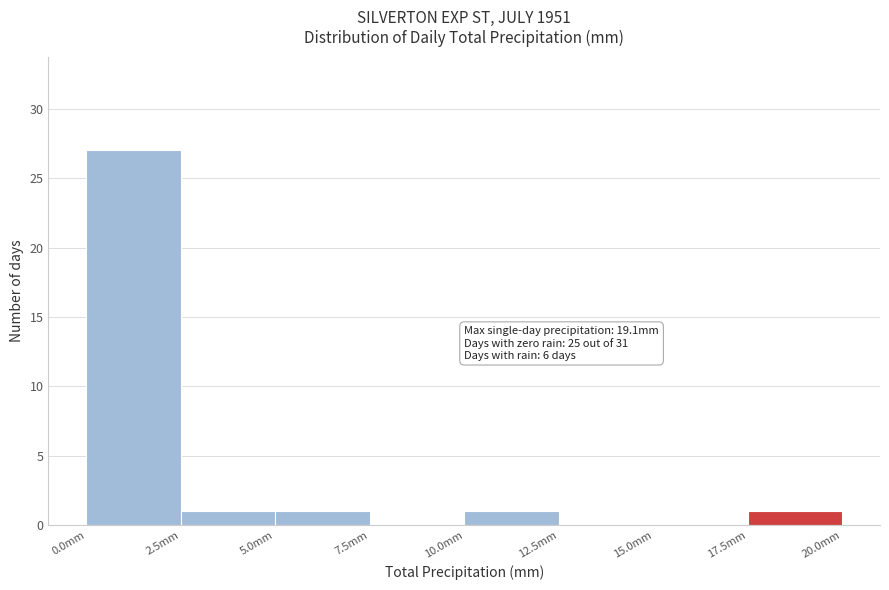

Over which range of the x-axis is the bar tallest?

0.0 to 2.5